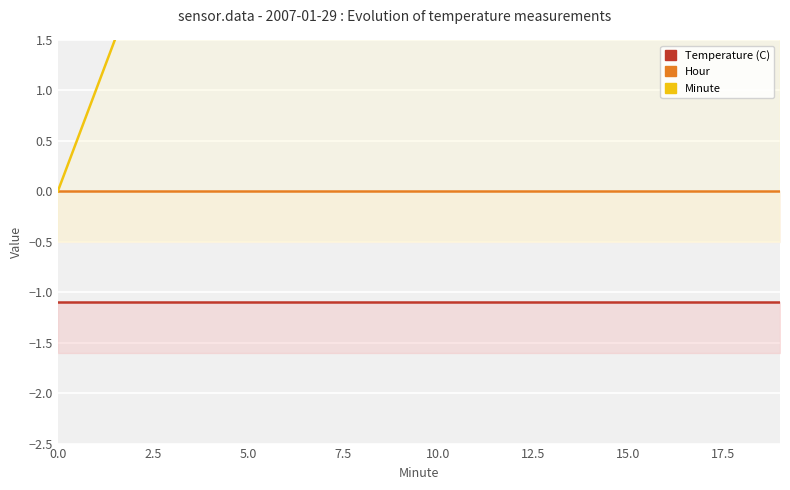

List the series in order of their peak value, highest first.

Minute, Hour, Temperature (C)